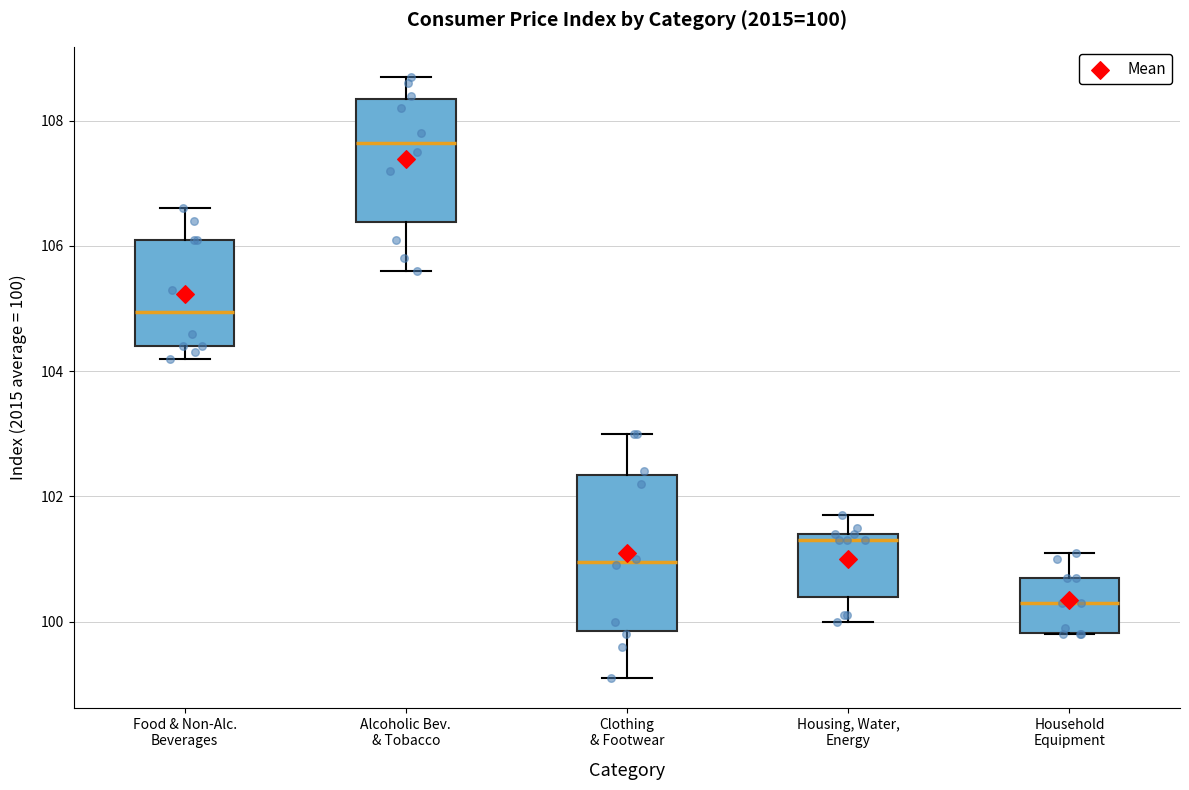

Which box is the tallest, from its lower edge to its upper edge?

Clothing & Footwear